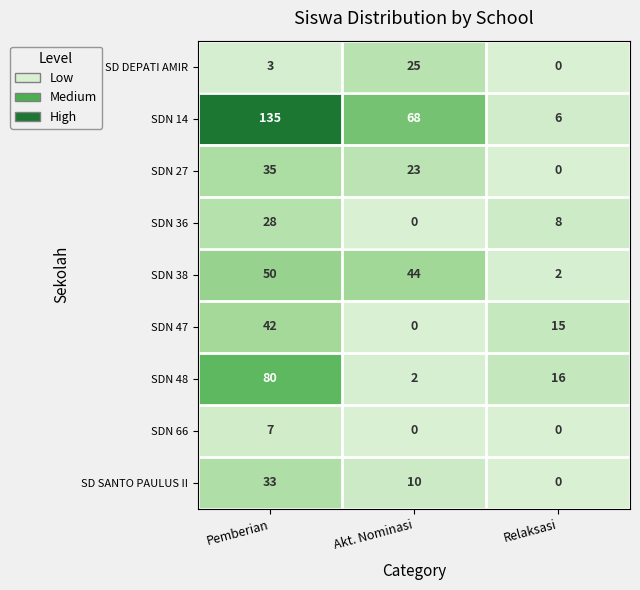

Which series has the largest total across all categories?

SDN 14